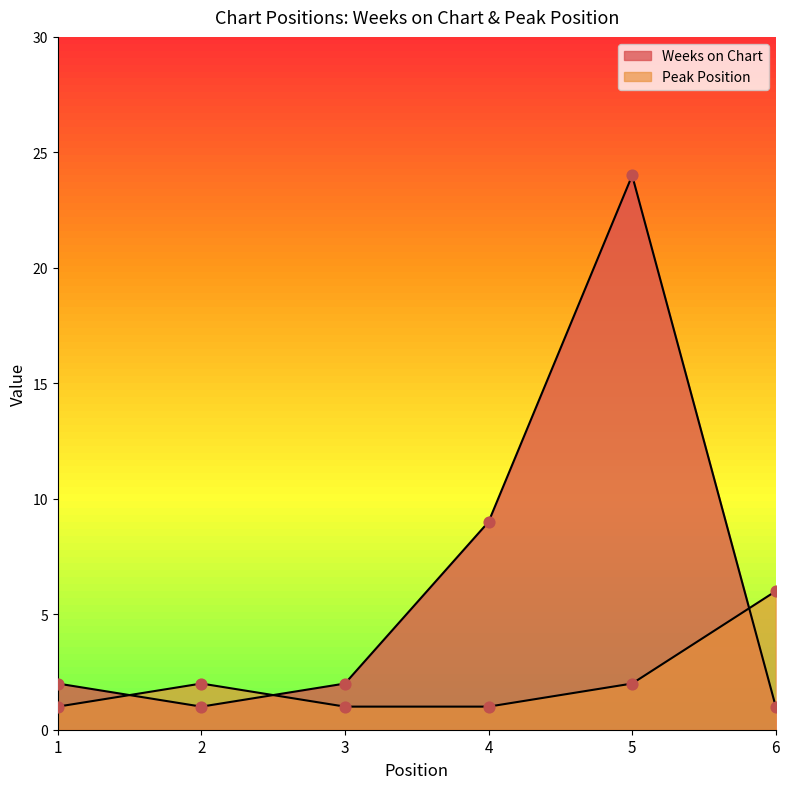

What is the total value across all series at 4?

10